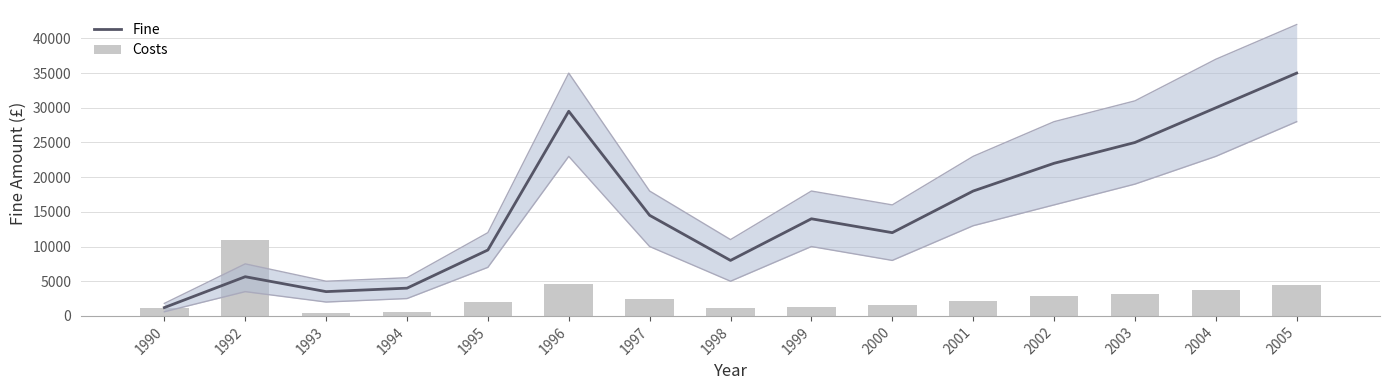

At which category is the sum across all series the highest?

2005